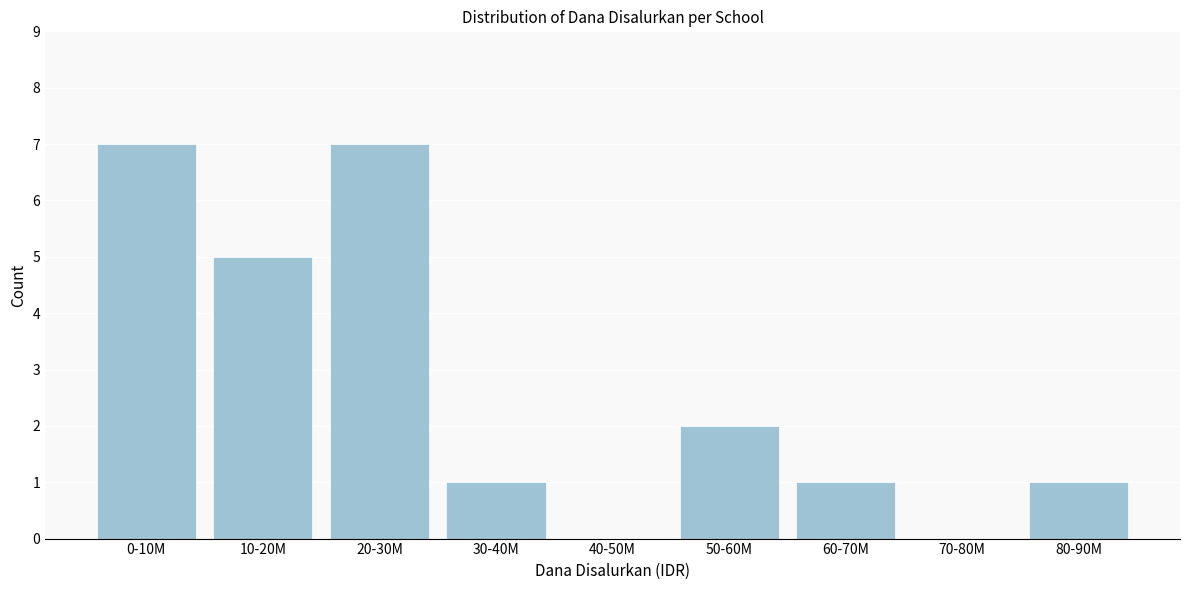

Reading left to right, what are all the values shown in this chart?

0-10M=7	10-20M=5	20-30M=7	30-40M=1	40-50M=0	50-60M=2	60-70M=1	70-80M=0	80-90M=1